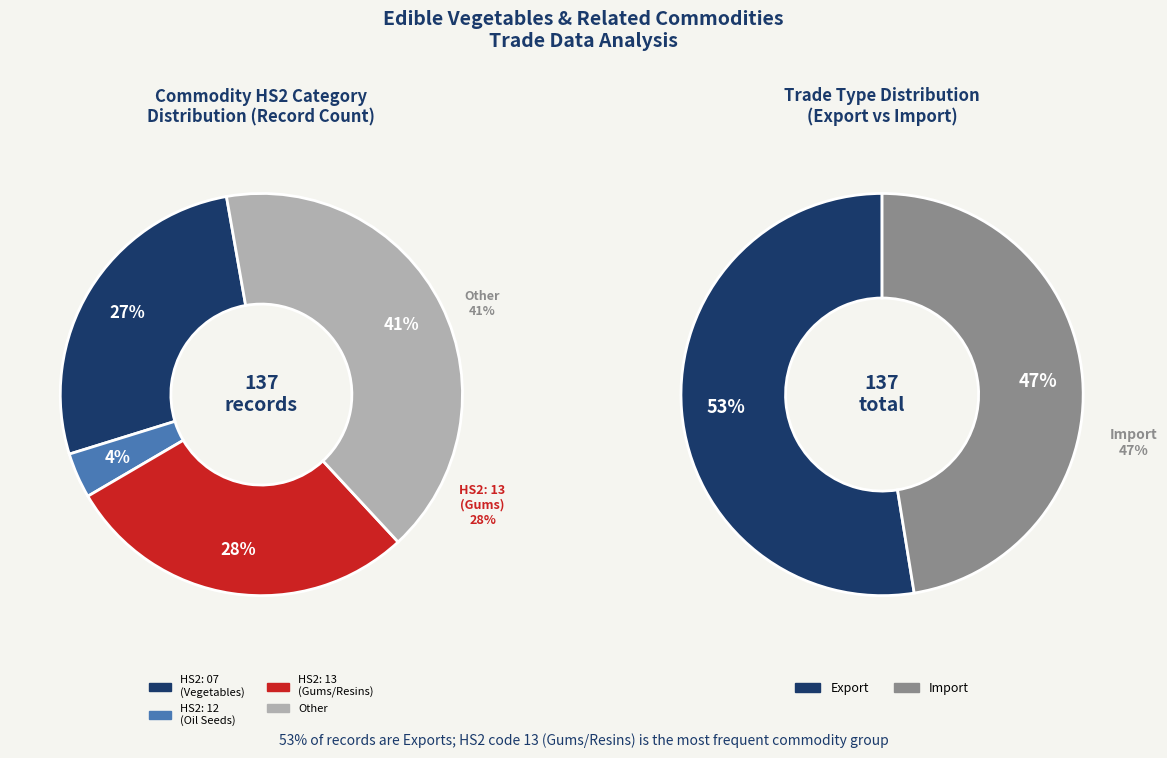

Combined, do Import and October account for over 50%?

No